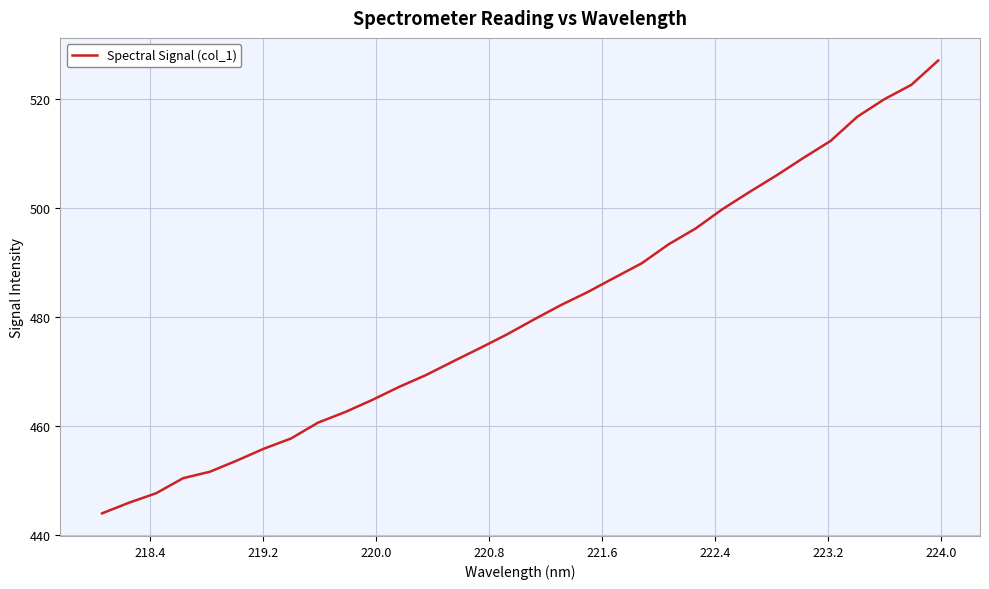

What is the greatest value displayed?

527.0